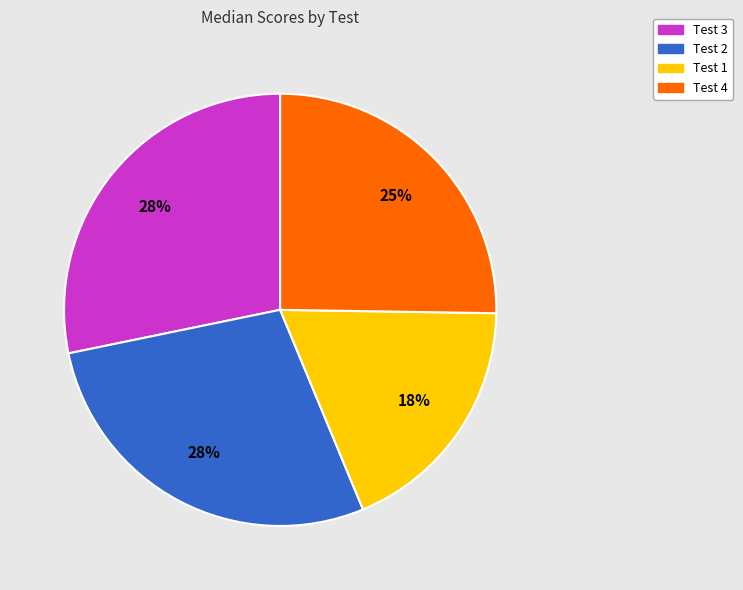

To the nearest percent, what is the average slice percentage?

25%